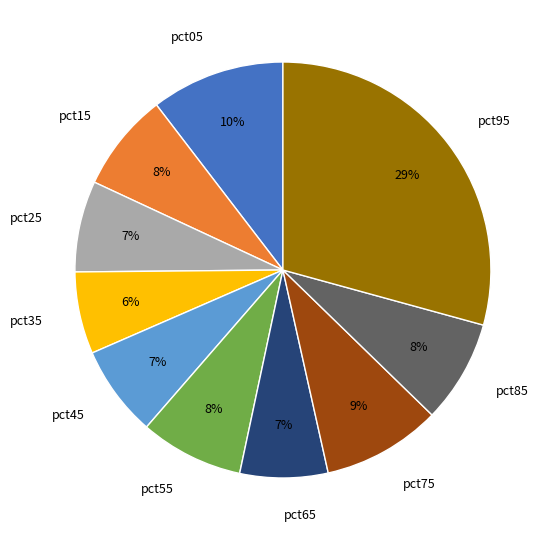

Is the sum of pct65 and pct35 greater than half?

No